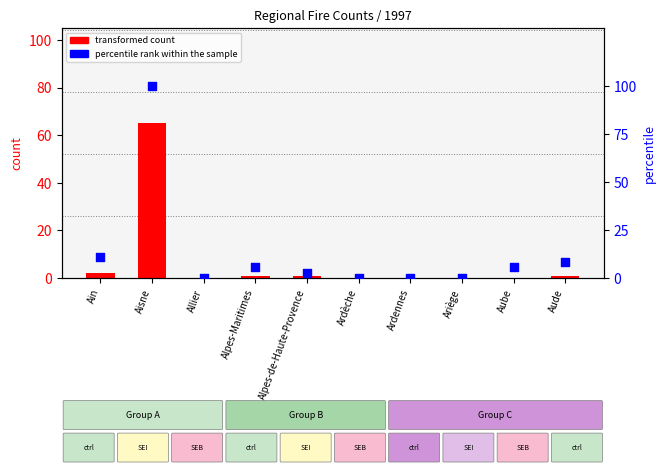

At how many categories does at least one series exceed 76?

1